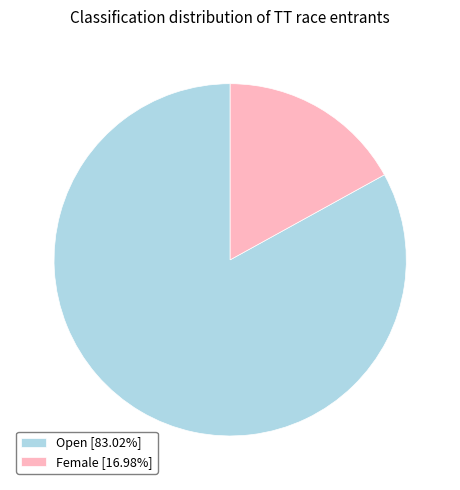

What is the smallest slice in the pie chart?

Female